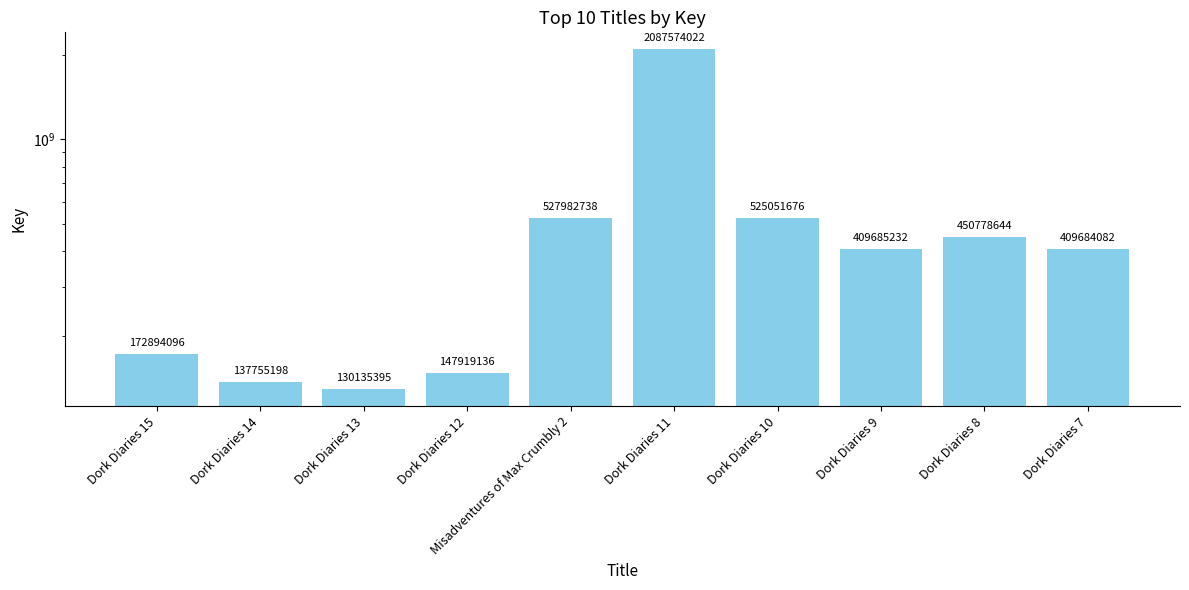

List the labels in order of value, smallest first.

Dork Diaries 13, Dork Diaries 14, Dork Diaries 12, Dork Diaries 15, Dork Diaries 7, Dork Diaries 9, Dork Diaries 8, Dork Diaries 10, Misadventures of Max Crumbly 2, Dork Diaries 11